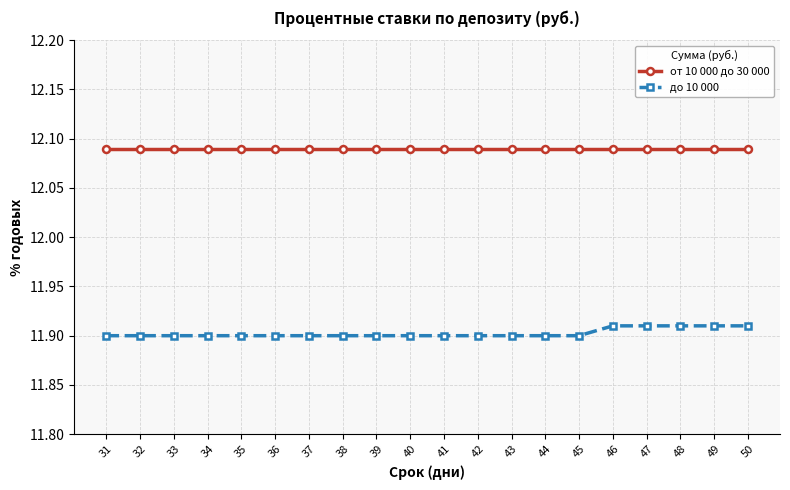

True or false: до 10 000 and от 10 000 до 30 000 cross at least once.

False